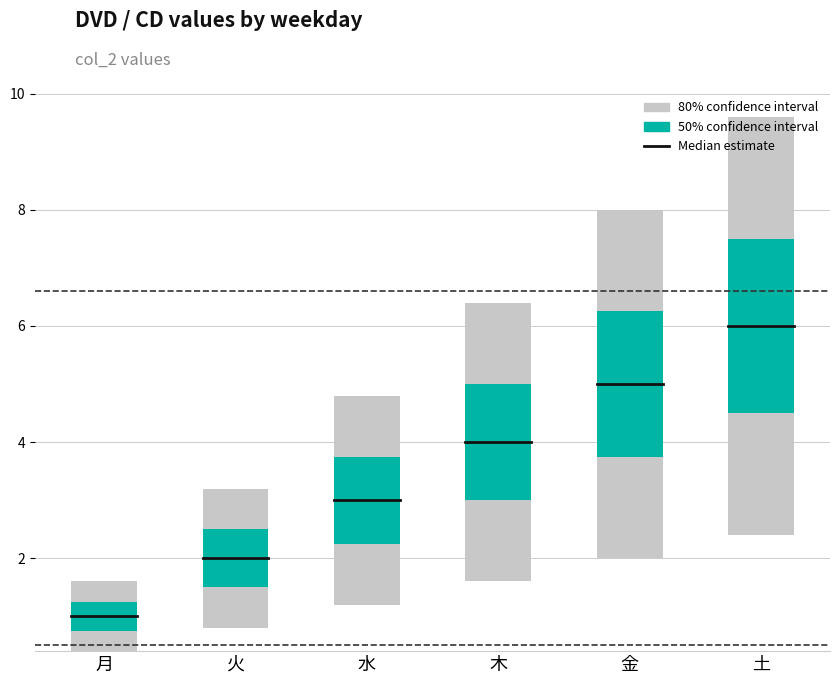

What is the change in value from 木 to 金?

+1